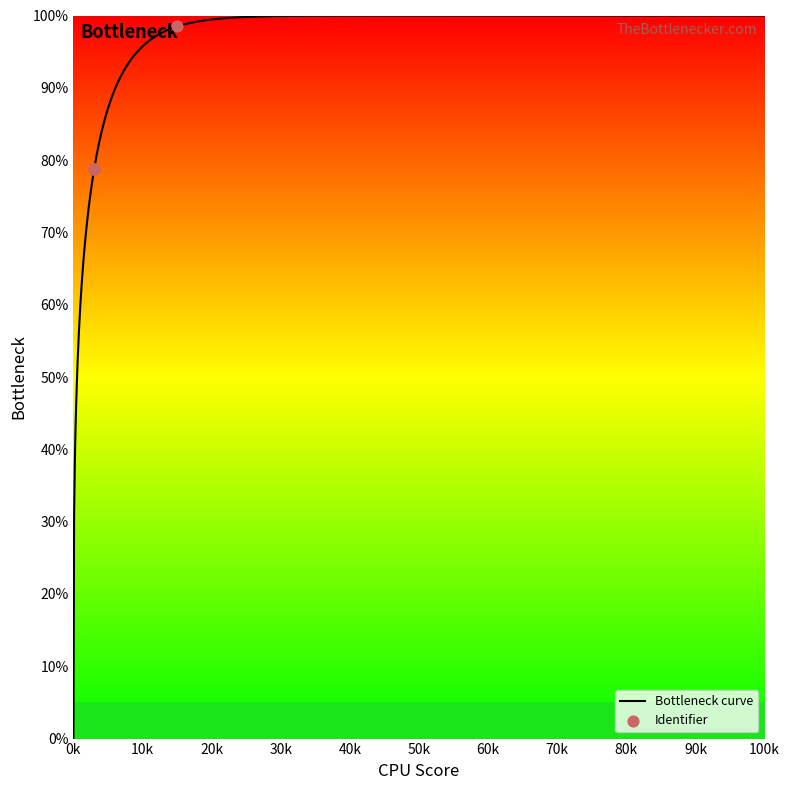

What is the highest value of the Bottleneck curve series?

100.0